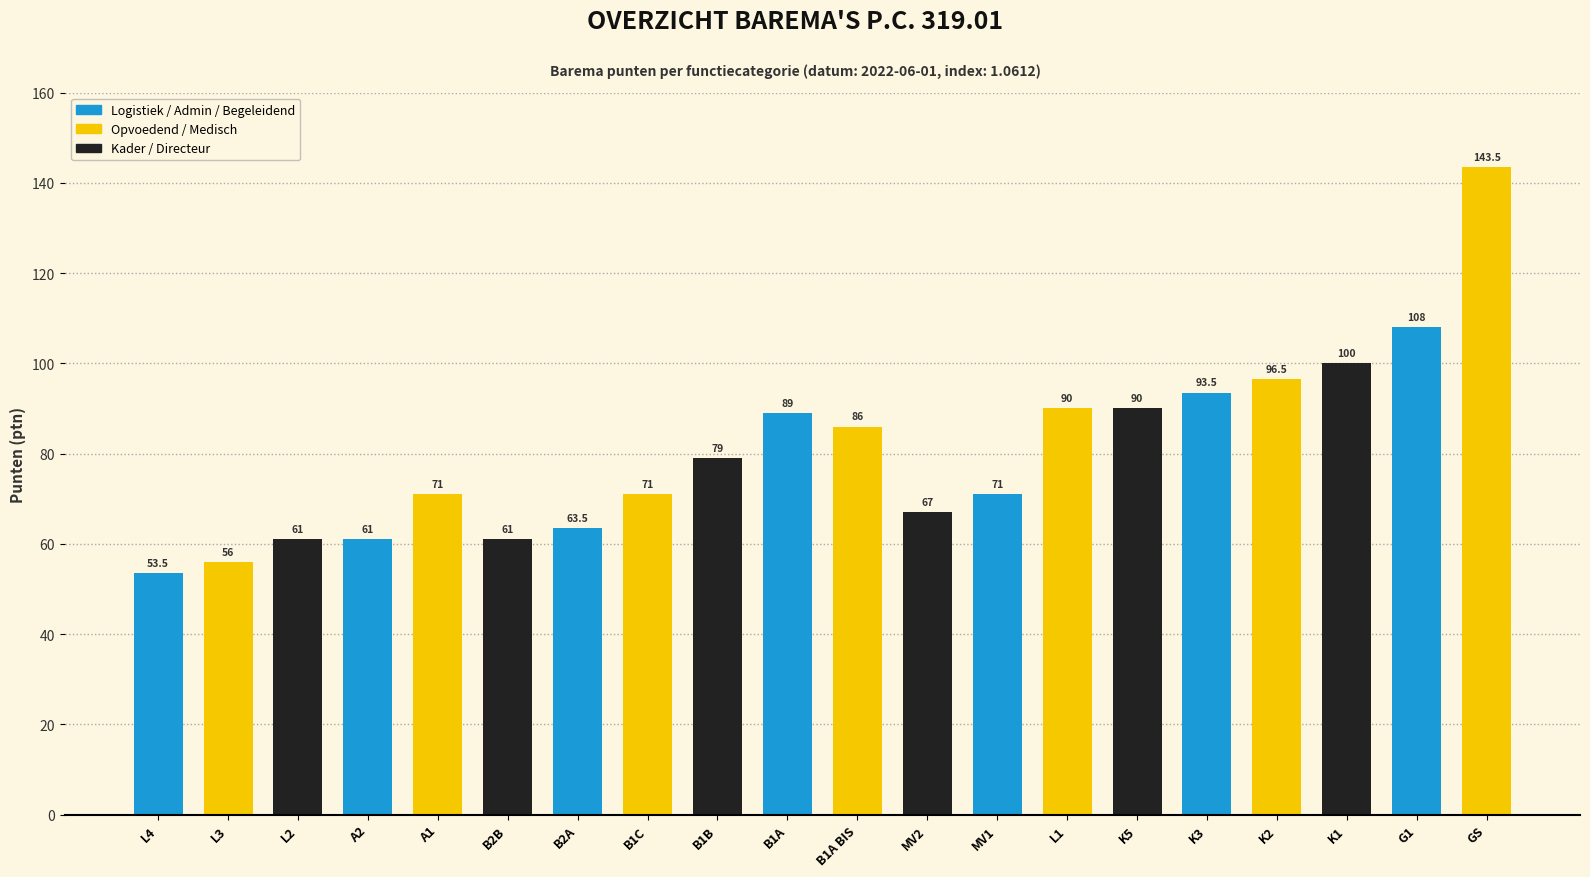

Does the chart contain stacked bars?

No